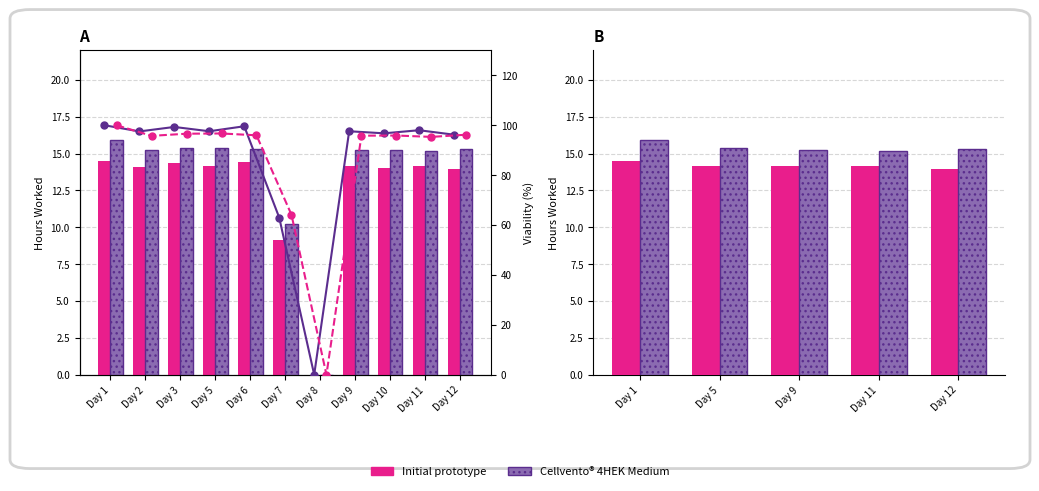

At which category is the sum across all series the highest?

Day 1